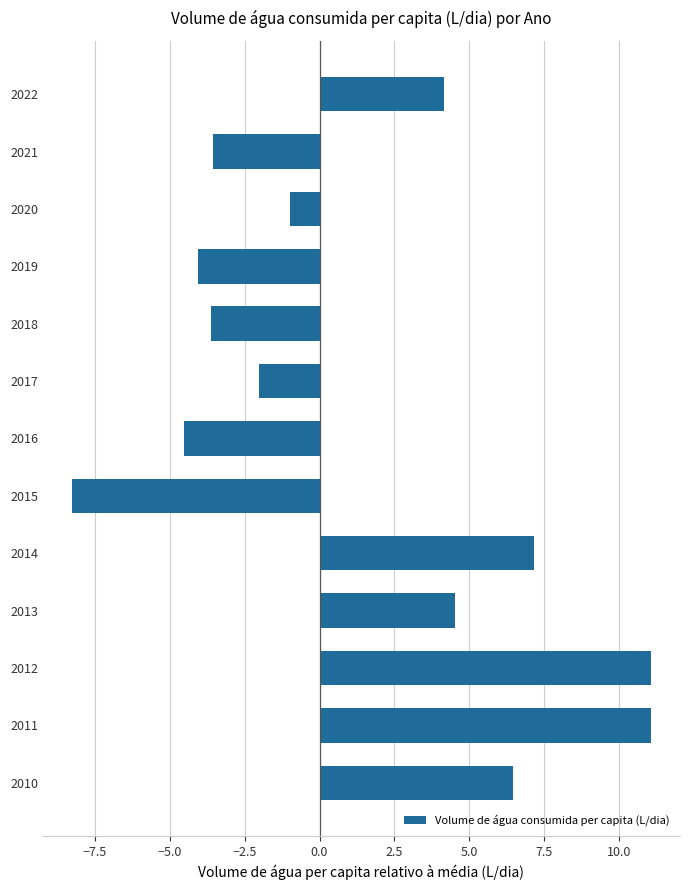

Count the number of values greater than -1.

6